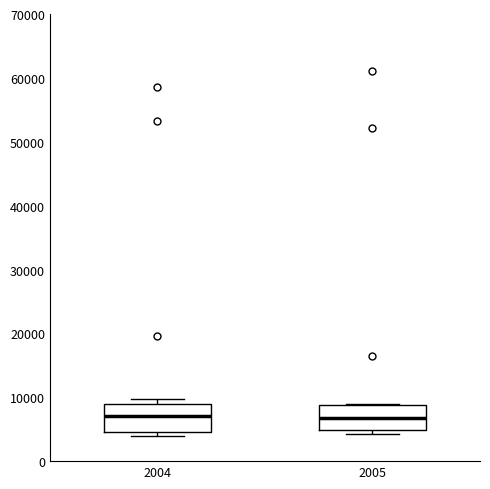

Reading left to right, read every box against the y-axis: the position of its median line, the range the box covers, and the ends of its whiskers. The values are not printed on the chart, so give them approximately, as read against the axis.

2004: median 7000, box 4000 to 9000, whiskers 4000 (just below the box's lower edge) to 10000
2005: median 7000, box 5000 to 9000, whiskers 4000 to 9000